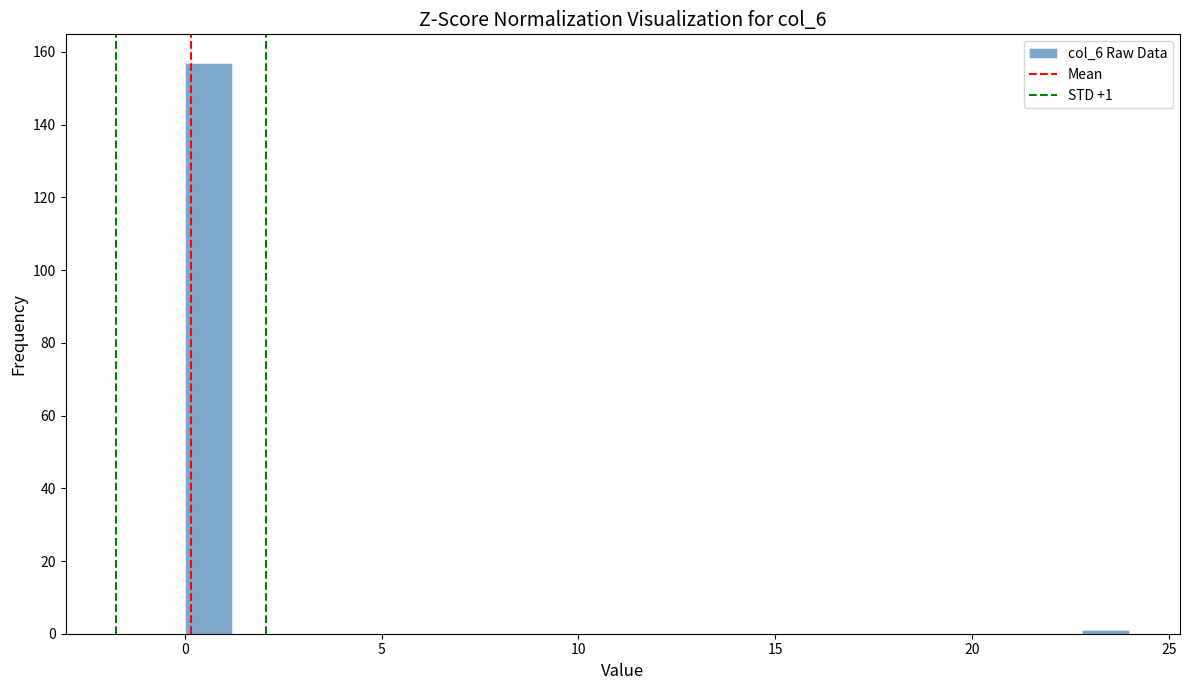

Read against the x-axis, roughly where is the centre of the tallest bar?

0.5